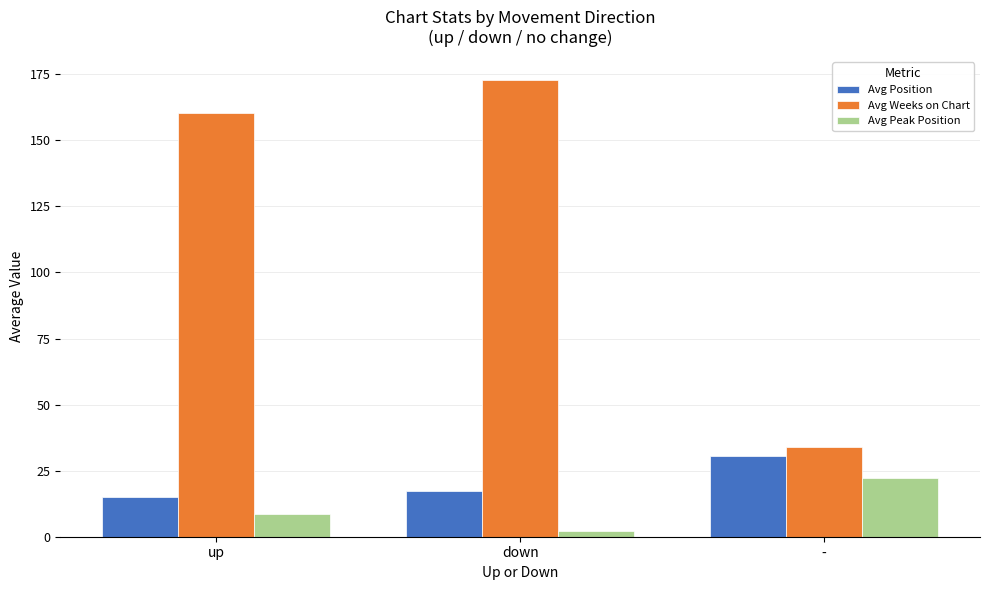

At how many categories does at least one series exceed 19?

3